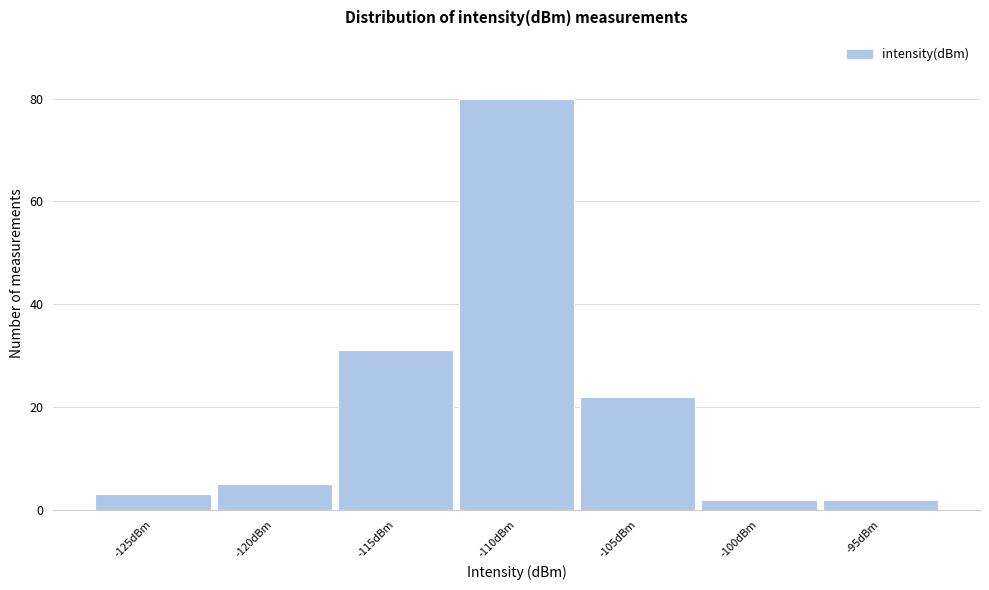

Reading right to left, transcribe all the data shown in this chart.

2	2	22	80	31	5	3